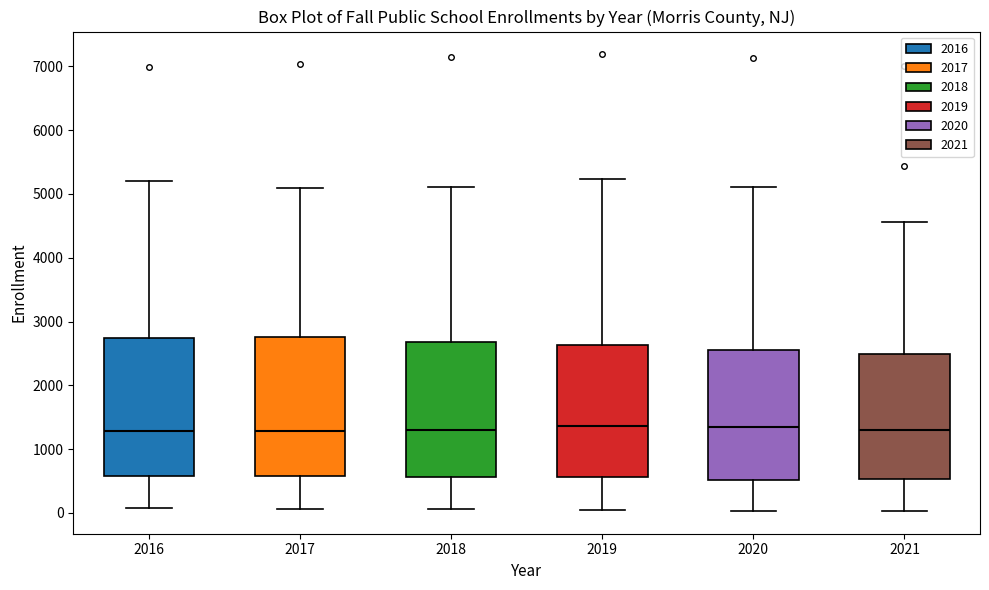

Reading left to right, transcribe this box plot: for each box, give where its median line is, the range the box spans, and where its two whiskers end, as read against the y-axis. The values are not printed on the chart, so give them approximately, as read against the axis.

2016: median 1300, box 600 to 2700, whiskers 100 to 5200
2017: median 1300, box 600 to 2800, whiskers 100 to 5100
2018: median 1300, box 600 to 2700, whiskers 100 to 5100
2019: median 1400, box 600 to 2600, whiskers 0 to 5200
2020: median 1300, box 500 to 2600, whiskers 0 to 5100
2021: median 1300, box 500 to 2500, whiskers 0 to 4600